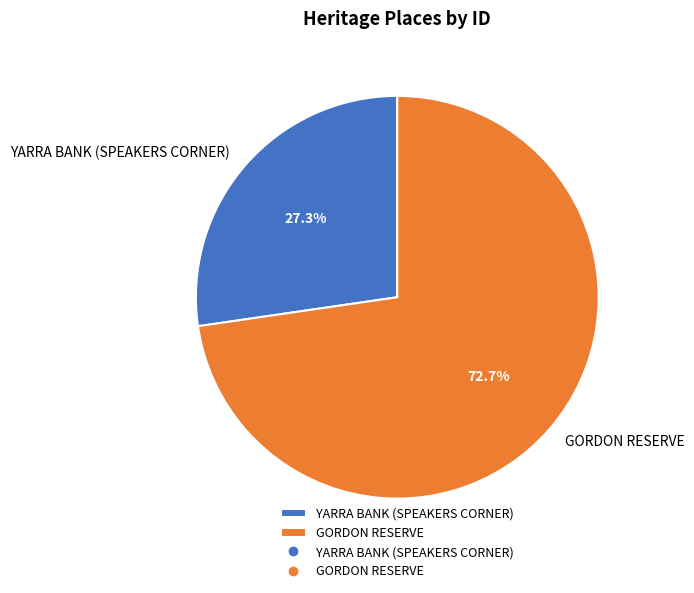

Rank the categories by value from lowest to highest.

YARRA BANK (SPEAKERS CORNER), GORDON RESERVE